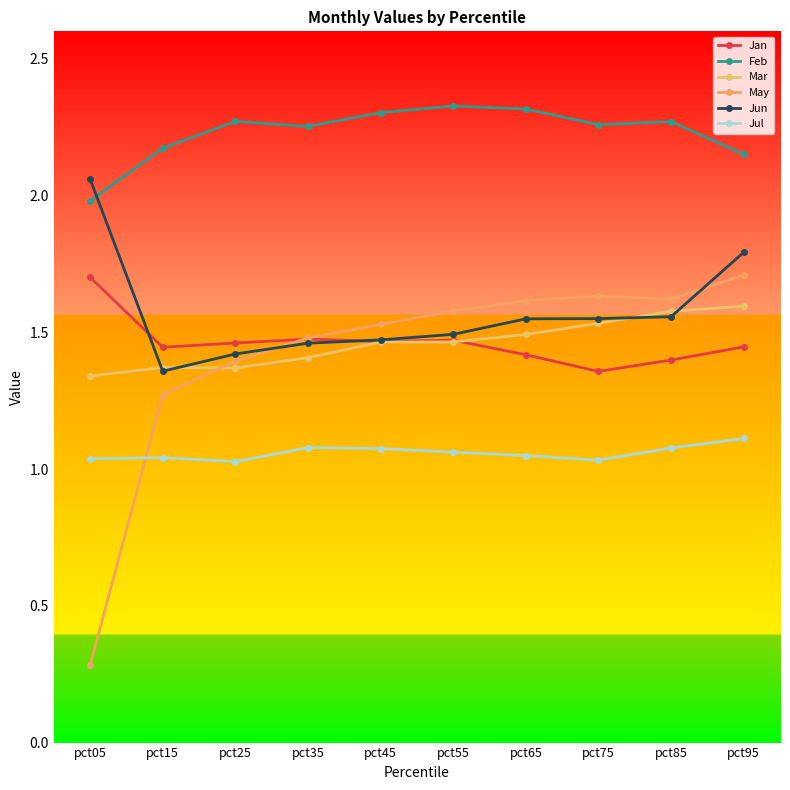

How many Jan values are between 1 and 2?

10